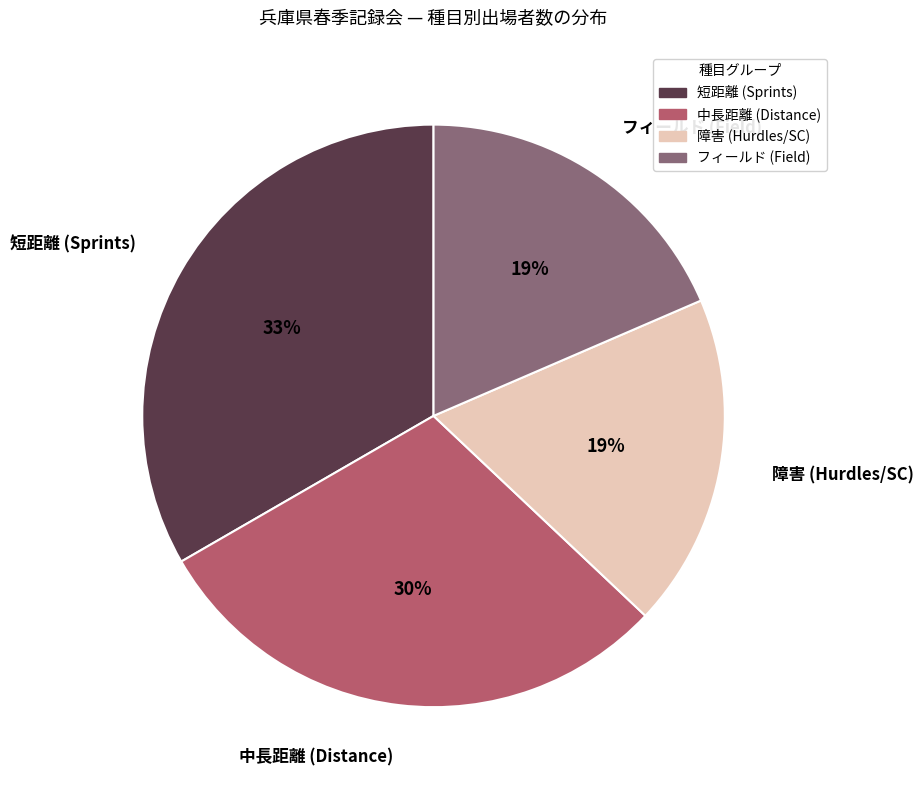

Which category has the biggest portion of the pie?

短距離 (Sprints)